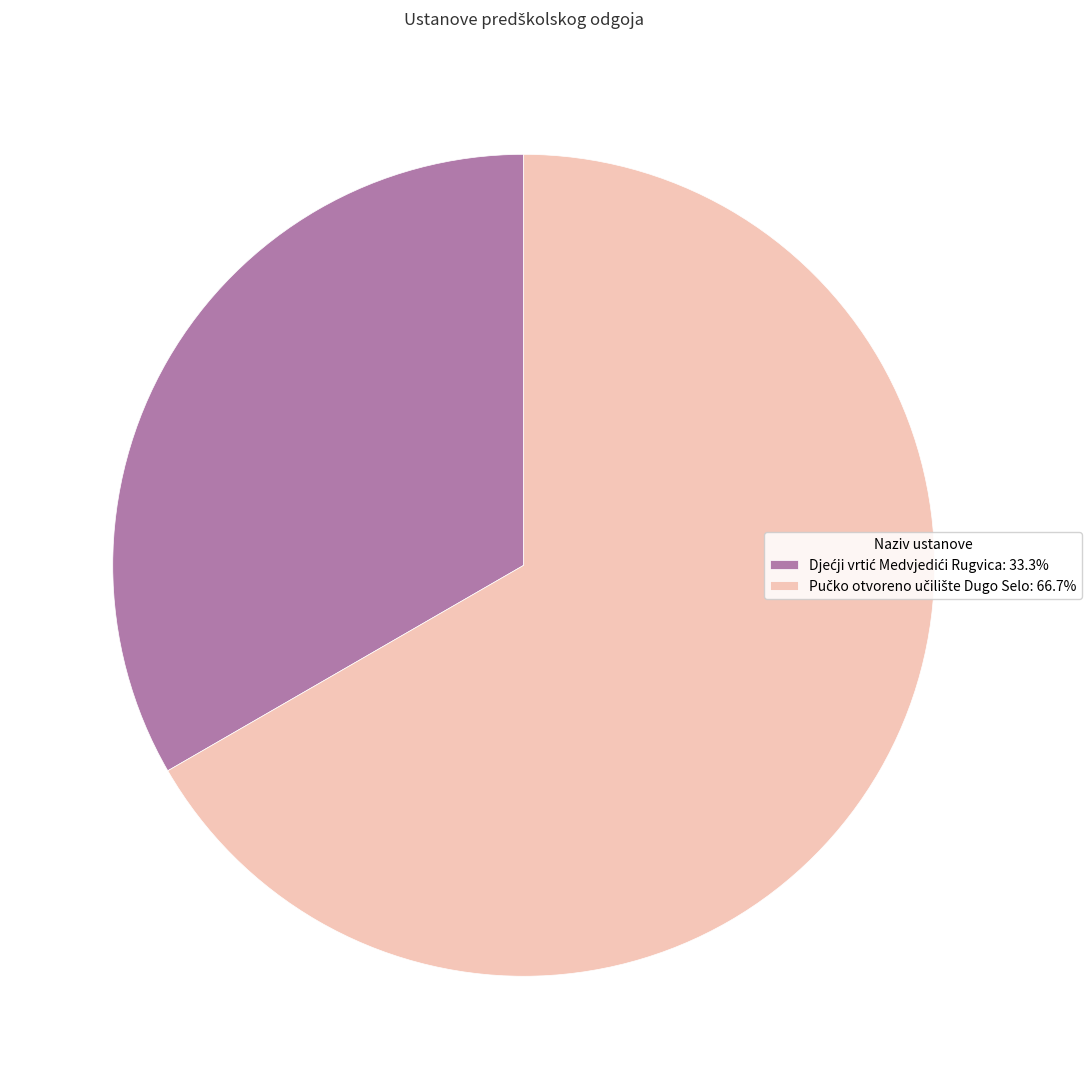

Is there any slice that represents more than half of the pie?

Yes